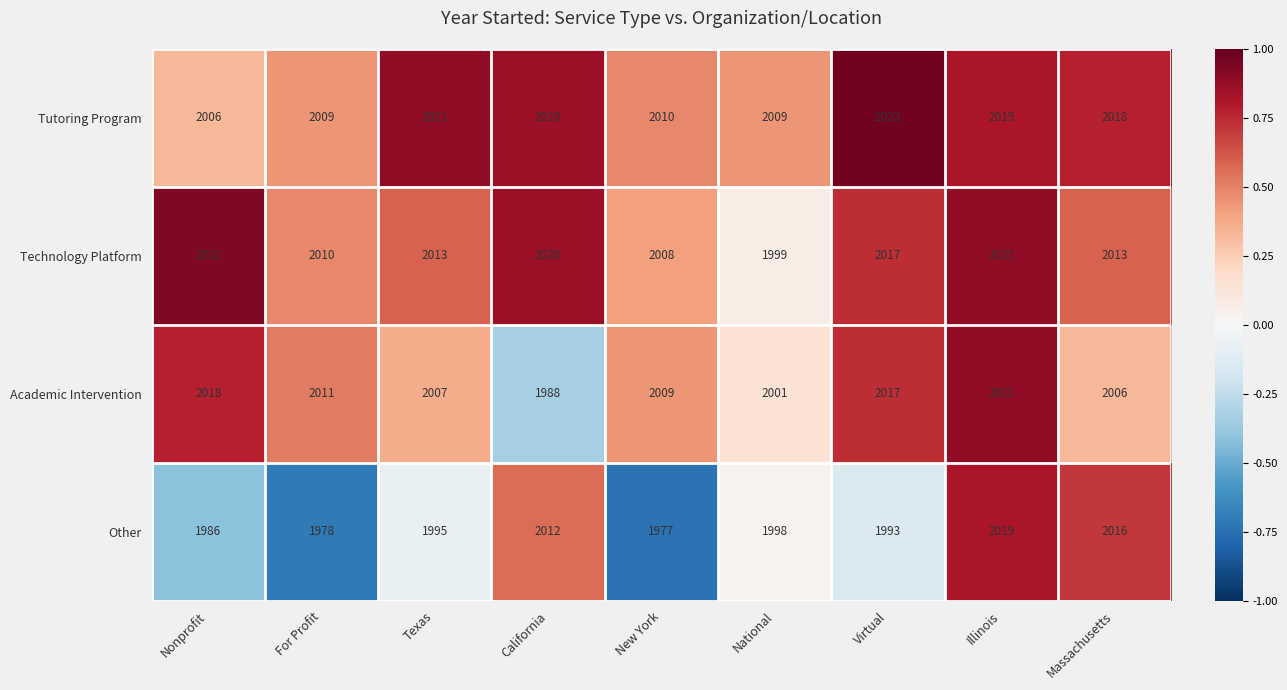

What is the average value of the Tutoring Program series?

2015